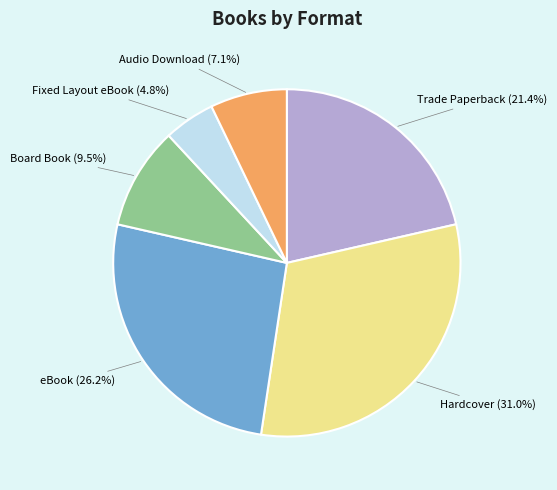

Combined, what portion of the pie is eBook (26.2%) and Fixed Layout eBook (4.8%)?

31.0%